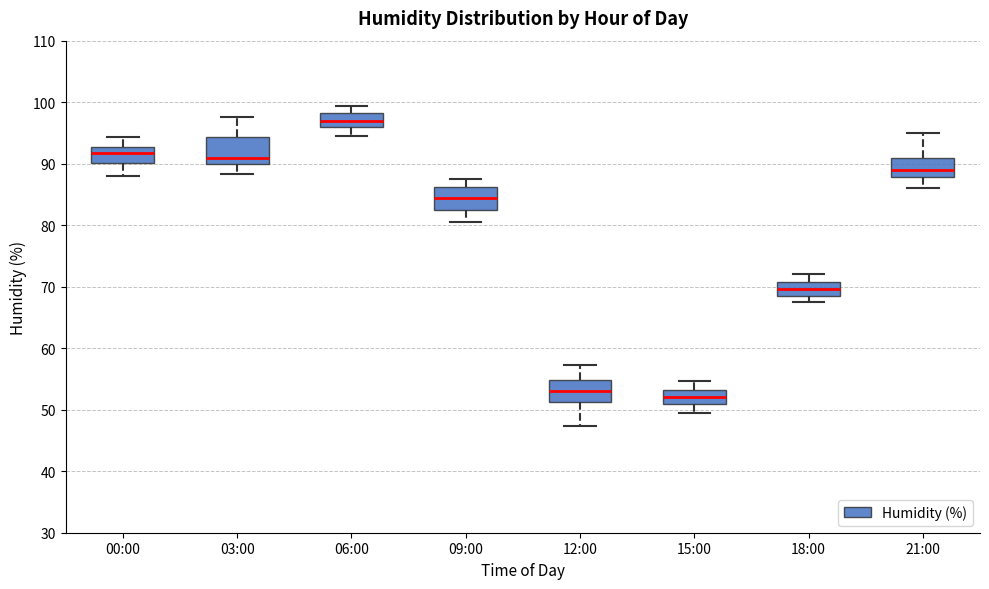

Reading left to right, read every box against the y-axis: the position of its median line, the range the box covers, and the ends of its whiskers. The values are not printed on the chart, so give them approximately, as read against the axis.

00:00: median 92, box 90 to 93, whiskers 88 to 94
03:00: median 91, box 90 to 94, whiskers 88 to 98
06:00: median 97, box 96 to 98, whiskers 95 to 99
09:00: median 85, box 83 to 86, whiskers 81 to 88
12:00: median 53, box 51 to 55, whiskers 47 to 57
15:00: median 52, box 51 to 53, whiskers 50 to 55
18:00: median 70, box 68 to 71, whiskers 68 (just below the box's lower edge) to 72
21:00: median 89, box 88 to 91, whiskers 86 to 95